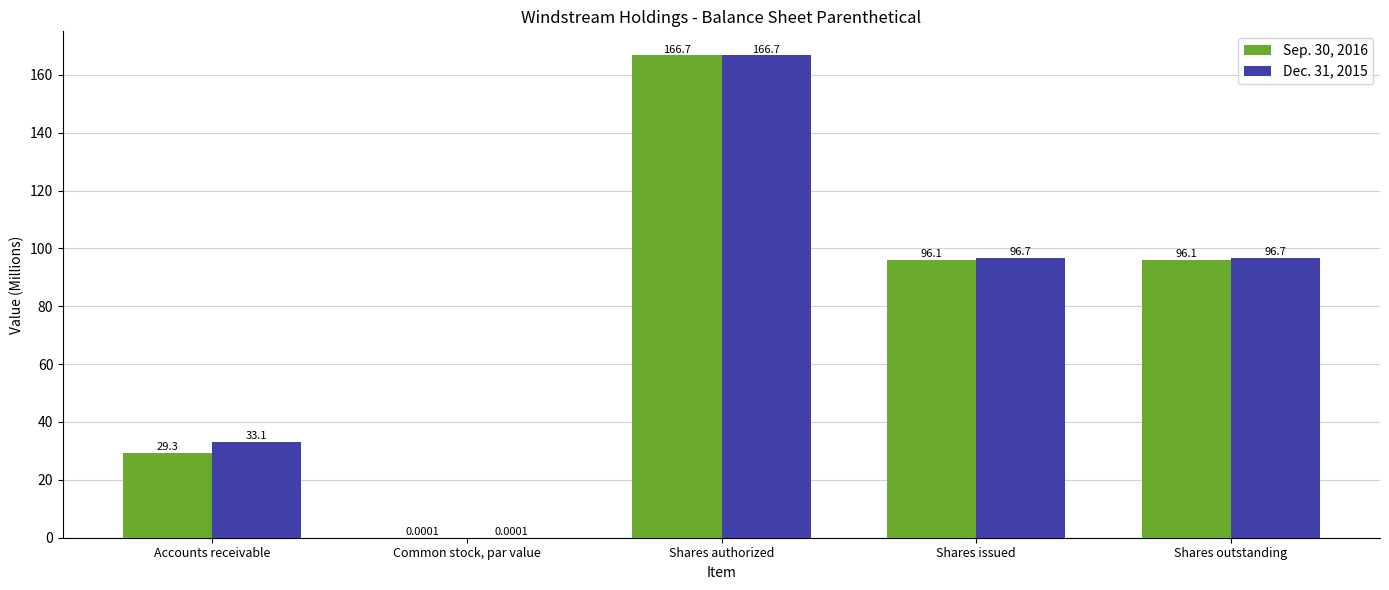

How many data points in Dec. 31, 2015 are above 96?

3